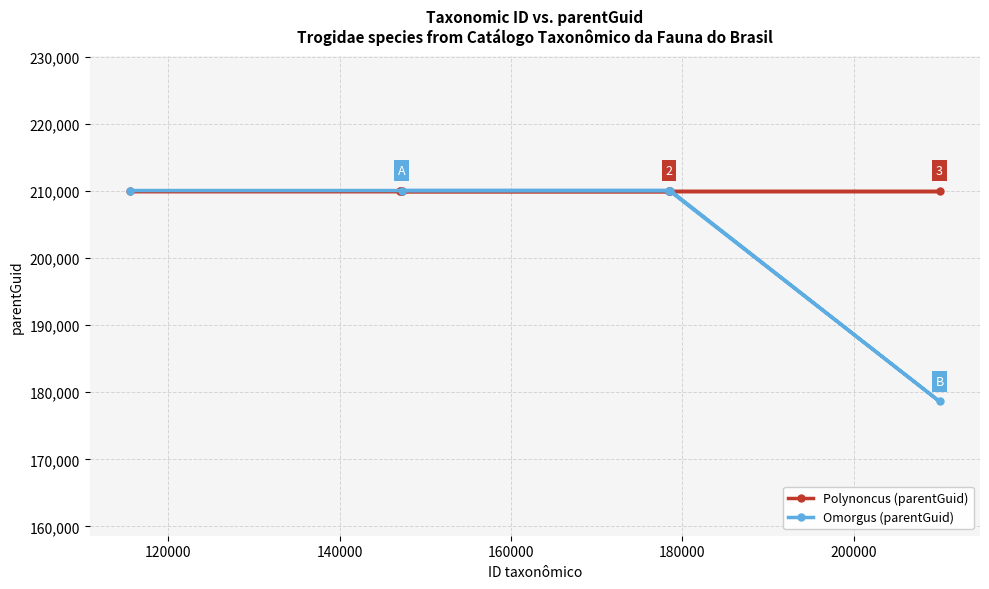

How many values in the Omorgus (parentGuid) series are below 210047?

1